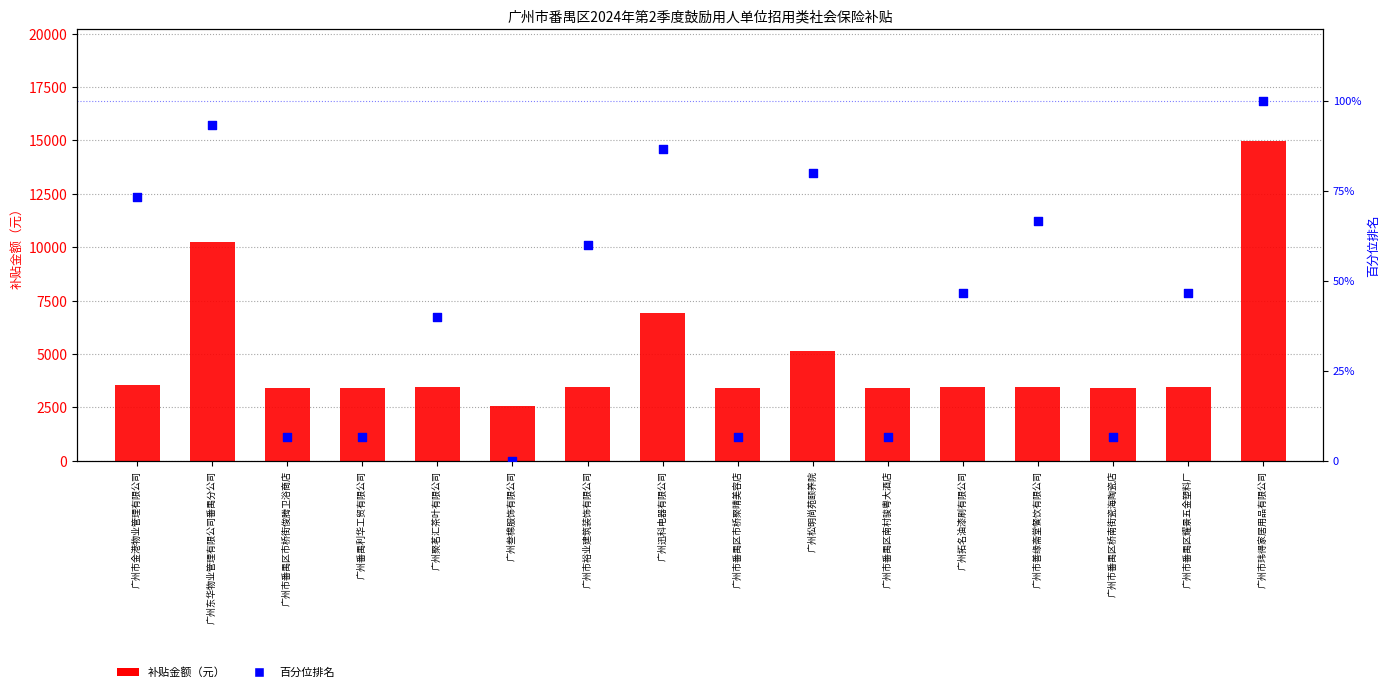

Which series has the largest total across all categories?

补贴金额（元）